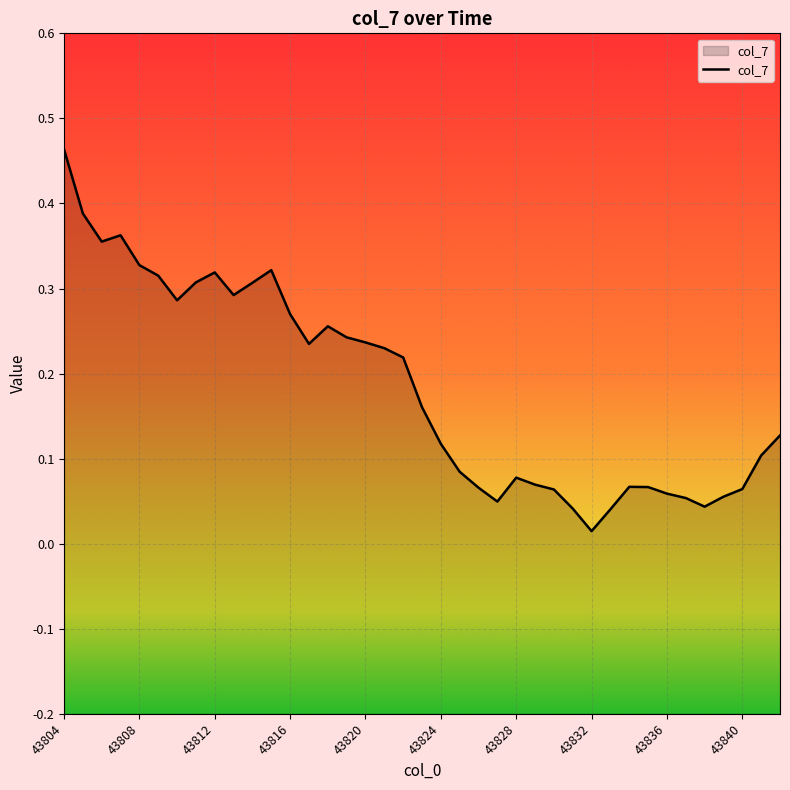

Which label corresponds to the largest value in the chart?

43804